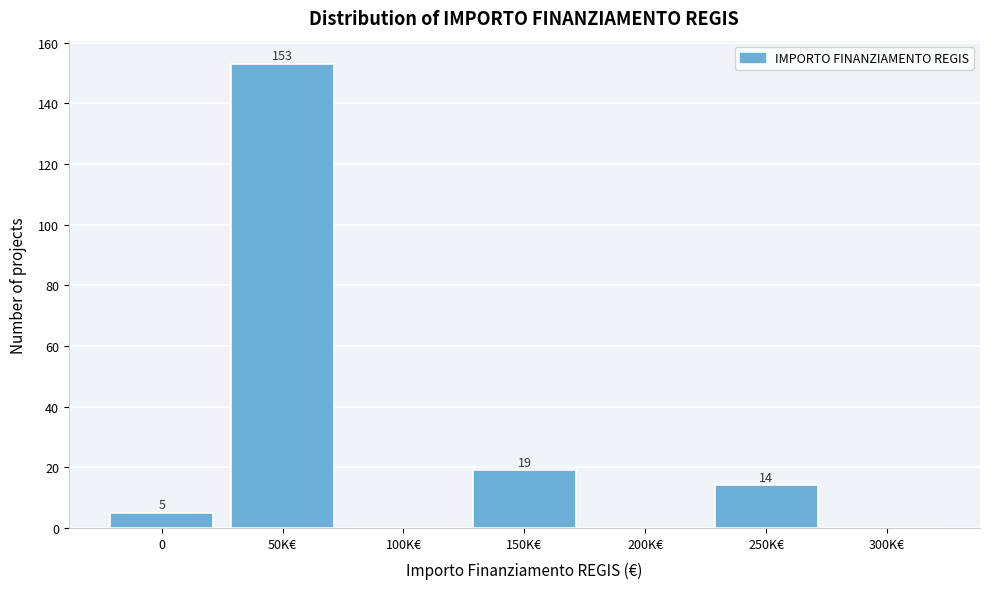

Reading right to left, what are all the values shown in this chart?

300K€=0	250K€=14	200K€=0	150K€=19	100K€=0	50K€=153	0=5